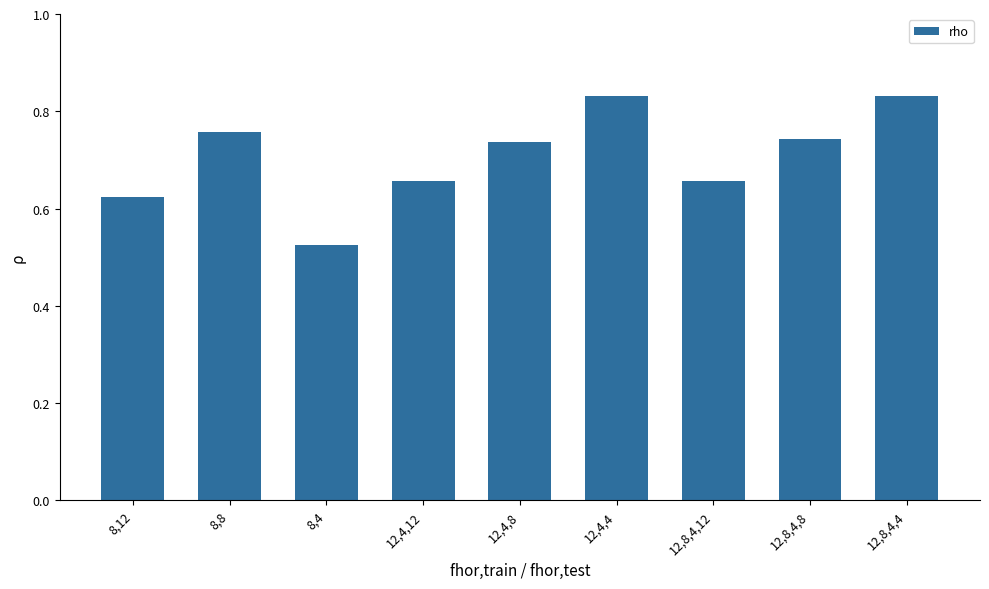

What position from the right is 12,4,12?

6